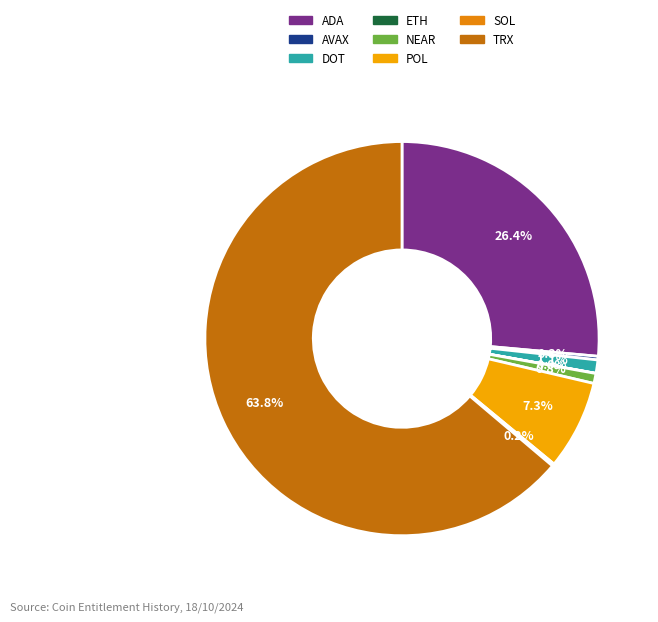

What percentage is the DOT slice, to the nearest percent?

1%